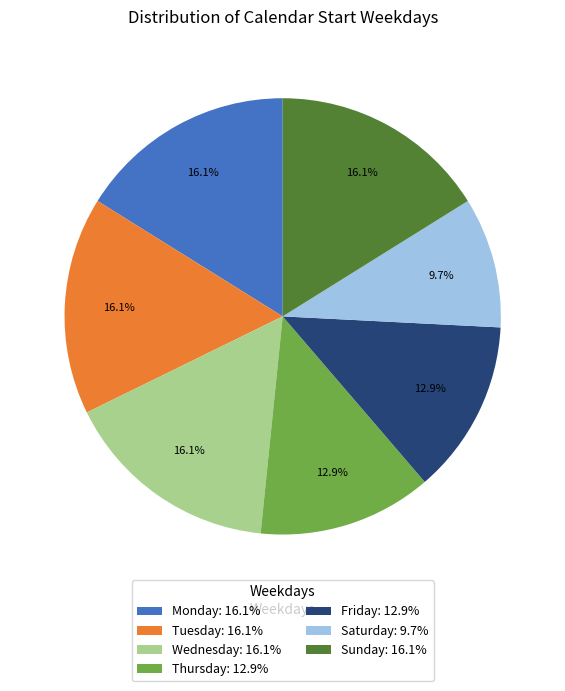

Combined, do Sunday: 16.1% and Saturday: 9.7% account for over 50%?

No